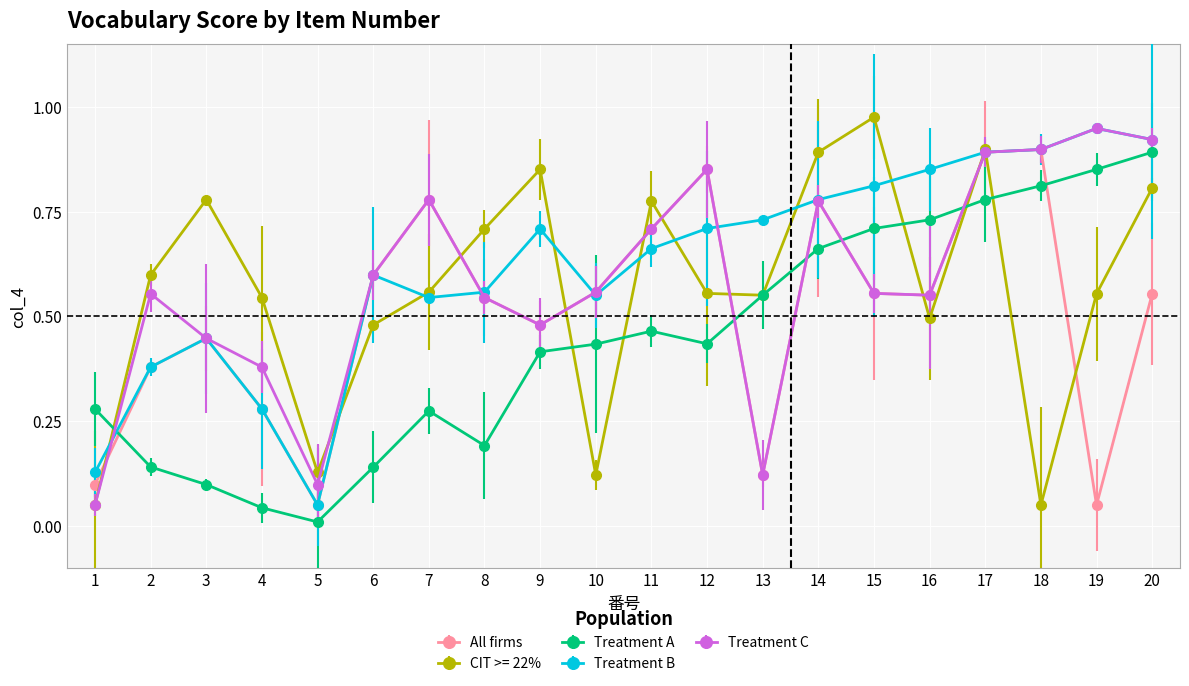

The Treatment B series shows 0.3 at 7. True or false?

False